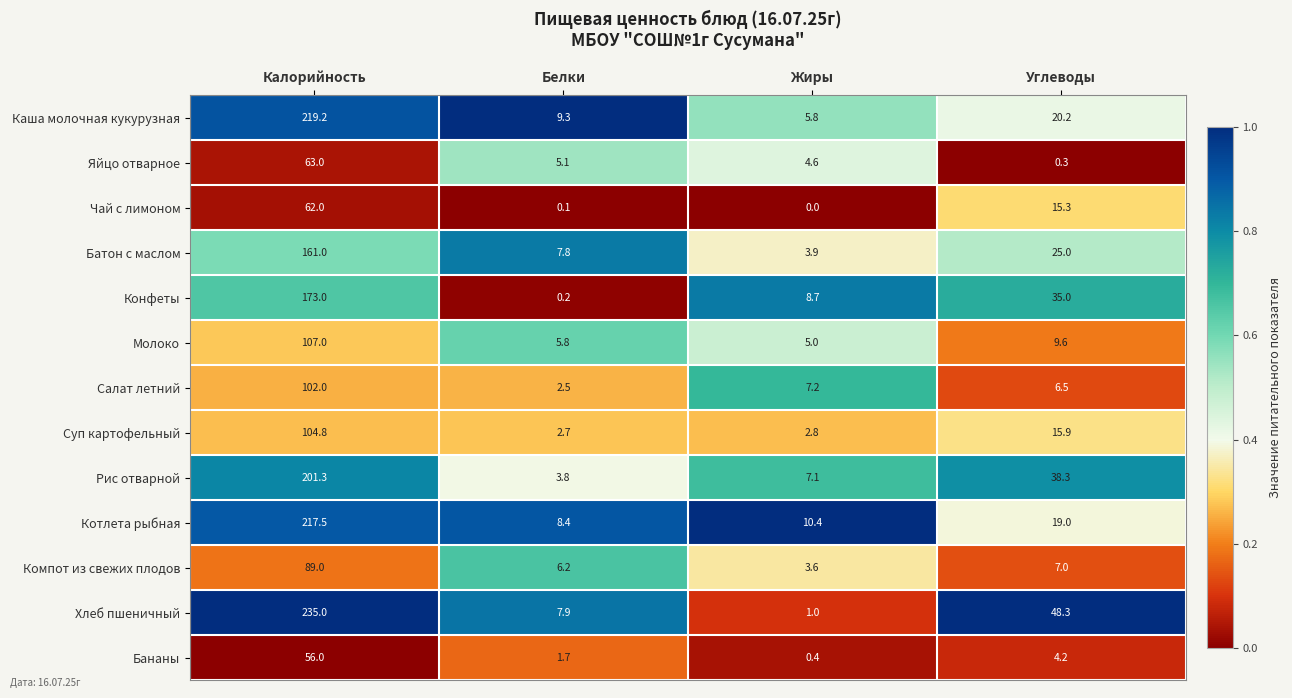

What is the approximate value of Батон с маслом at Жиры?

3.9